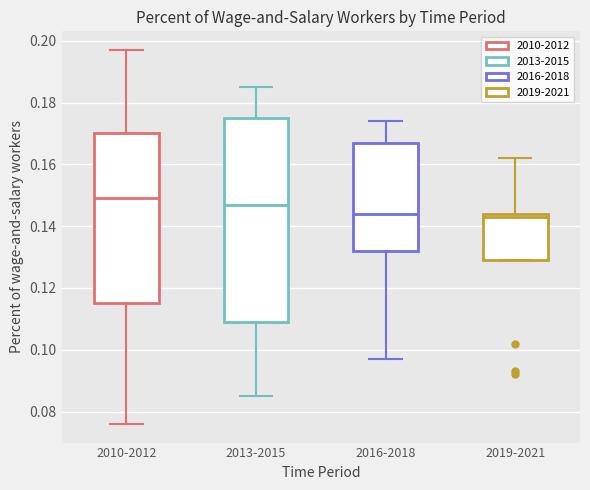

Comparing the boxes themselves (not the whiskers), which one is the tallest?

2013-2015